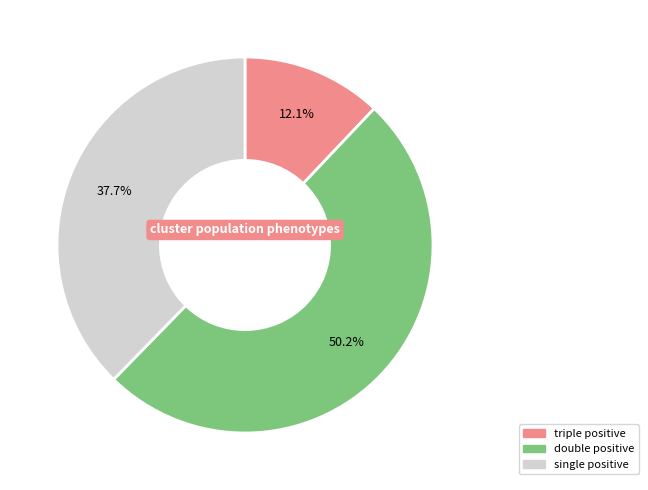

Count the number of slices in the pie.

3